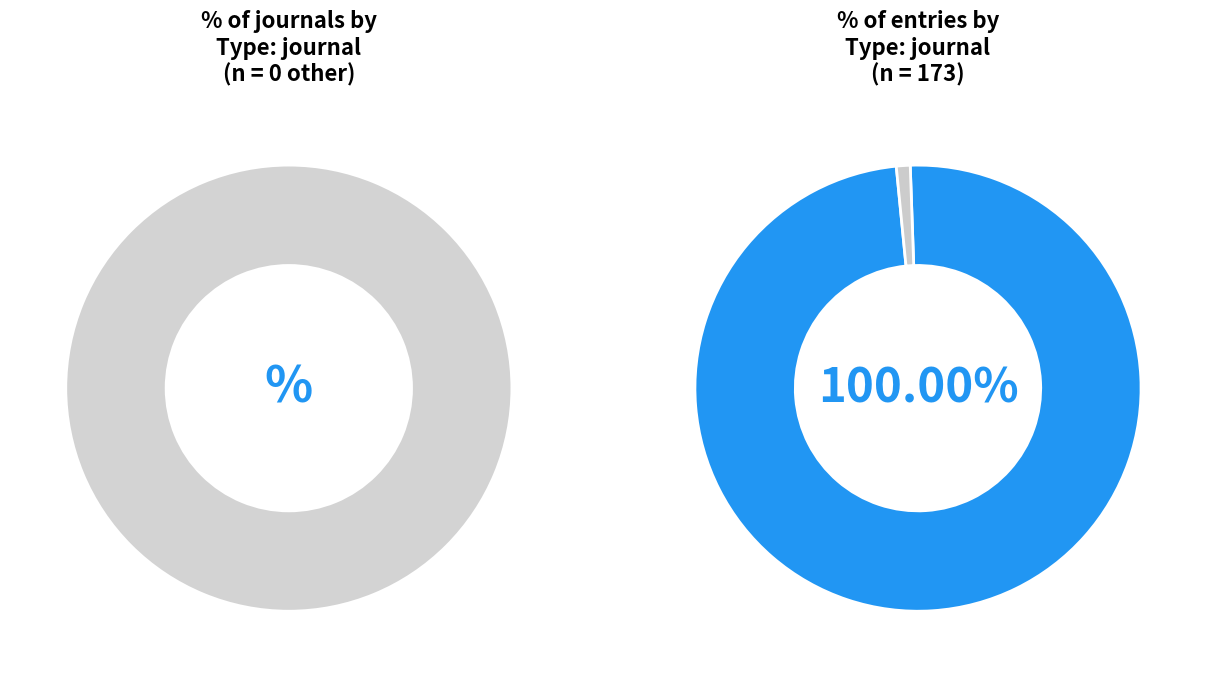

Is there any slice that represents more than half of the pie?

Yes